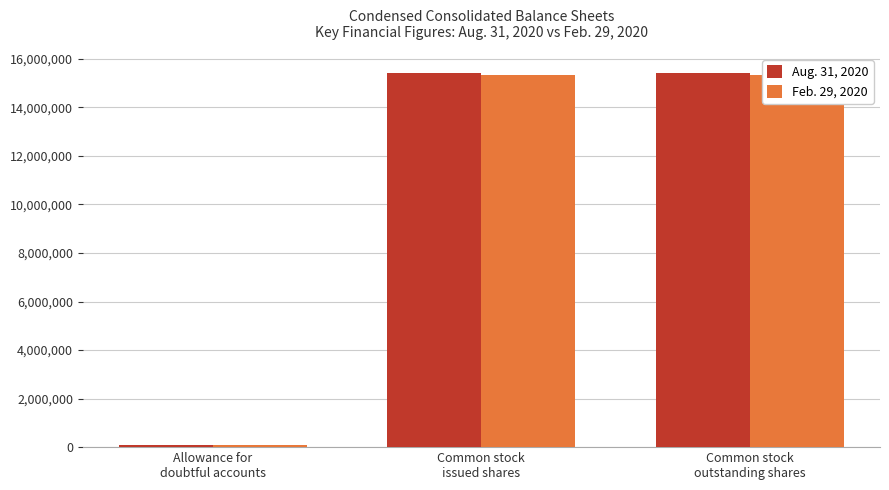

How many data points does each series have?

3